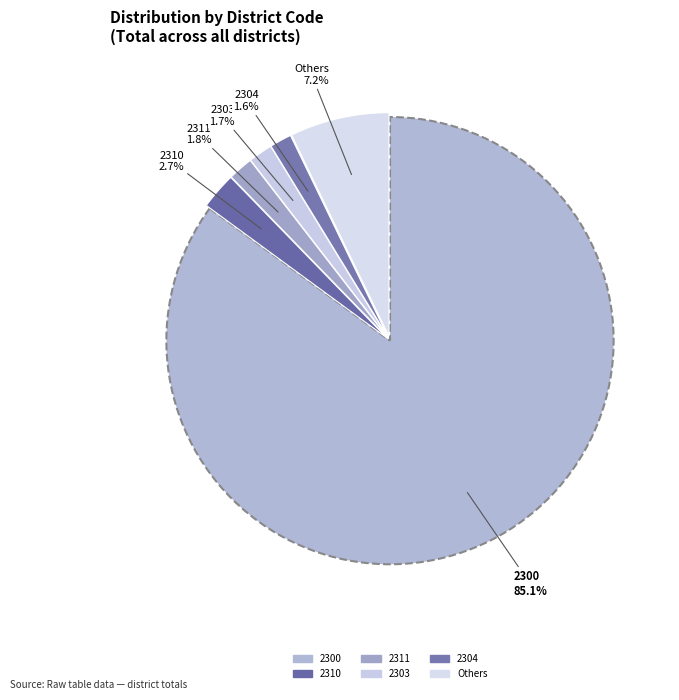

How many slices are in this pie chart?

6